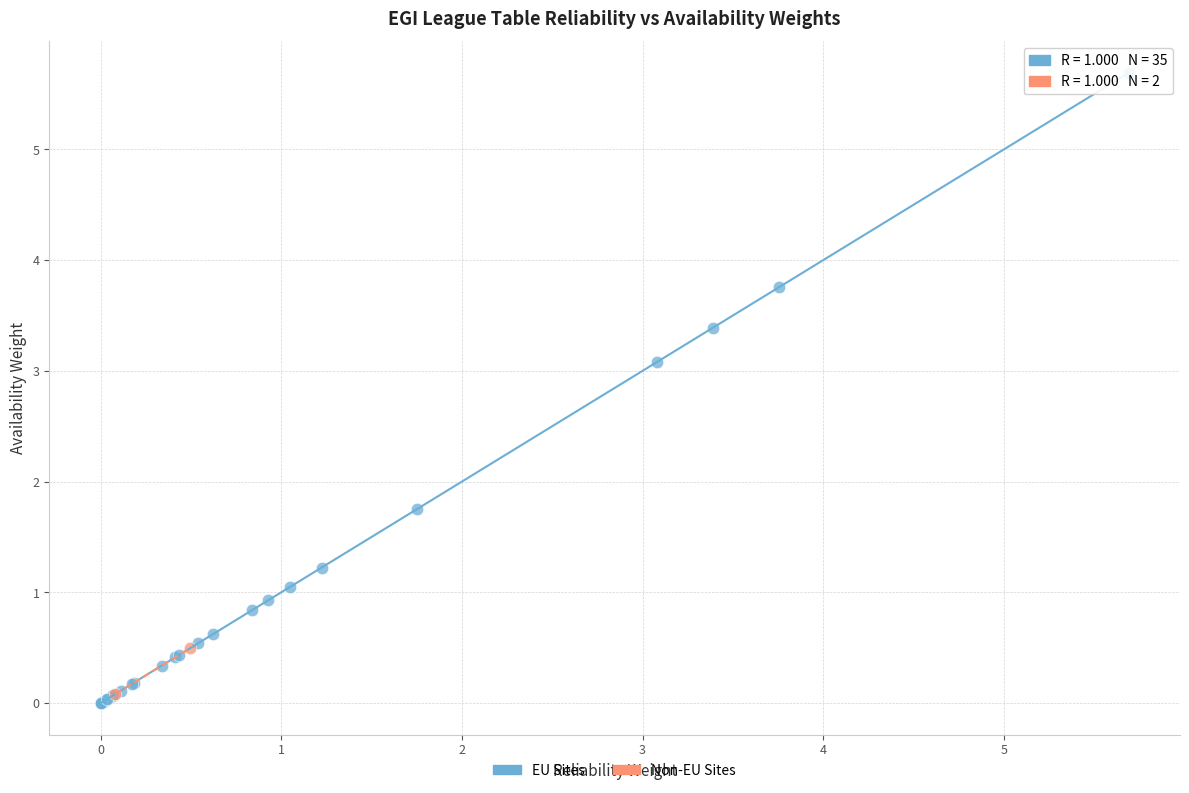

Which series contains the highest Y value?

EU Sites